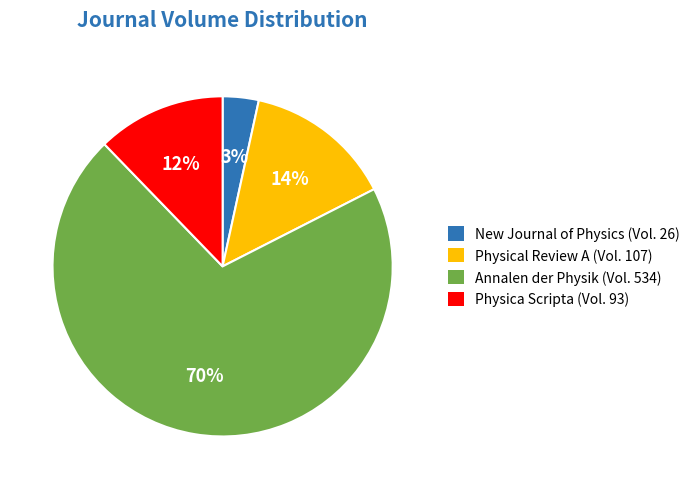

Which category accounts for the majority?

Annalen der Physik